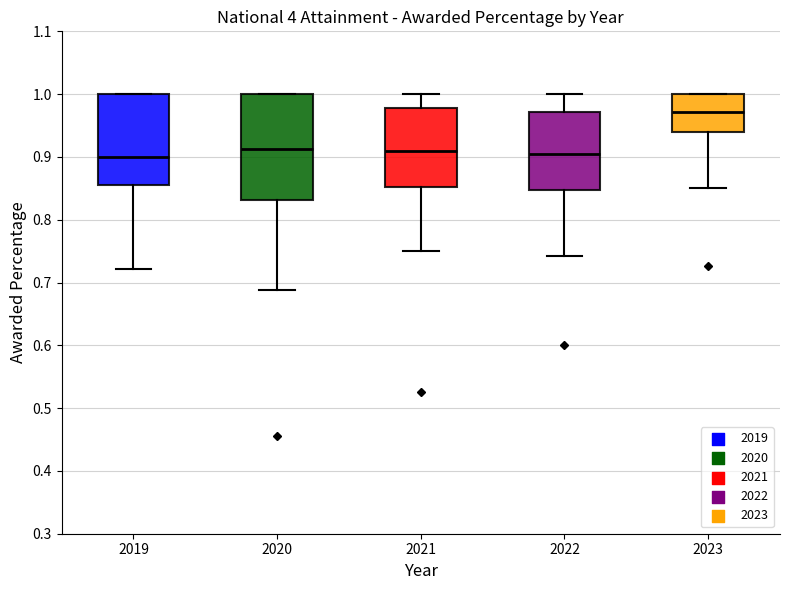

Reading left to right, read every box against the y-axis: the position of its median line, the range the box covers, and the ends of its whiskers. The values are not printed on the chart, so give them approximately, as read against the axis.

2019: median 0.90, box 0.86 to 1.00, whiskers 0.72 to 1.00
2020: median 0.91, box 0.83 to 1.00, whiskers 0.69 to 1.00
2021: median 0.91, box 0.85 to 0.98, whiskers 0.75 to 1.00
2022: median 0.91, box 0.85 to 0.97, whiskers 0.74 to 1.00
2023: median 0.97, box 0.94 to 1.00, whiskers 0.85 to 1.00